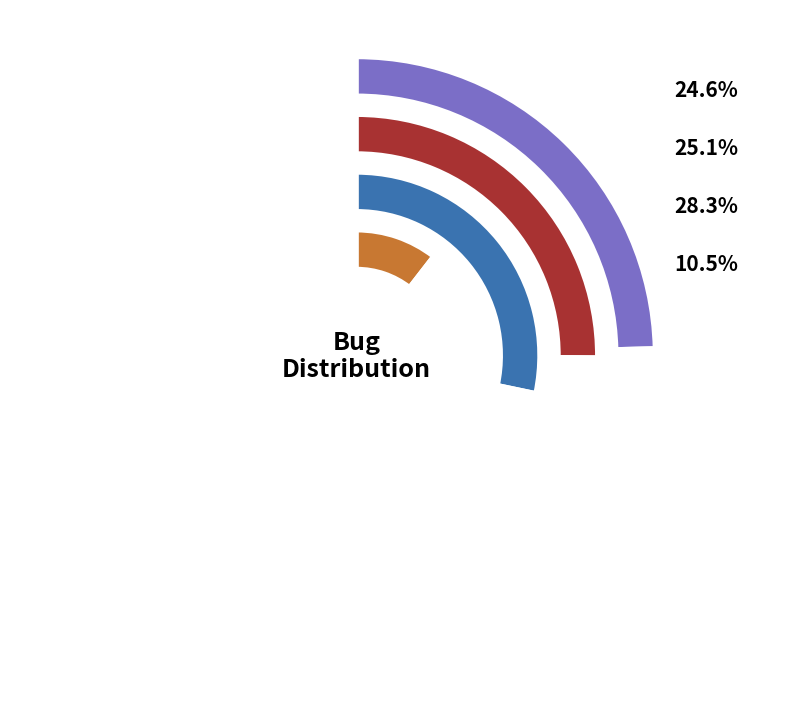

Approximately how many times larger is the value at Support for files over 2GB compared to Support for over 2GB files?

1.0